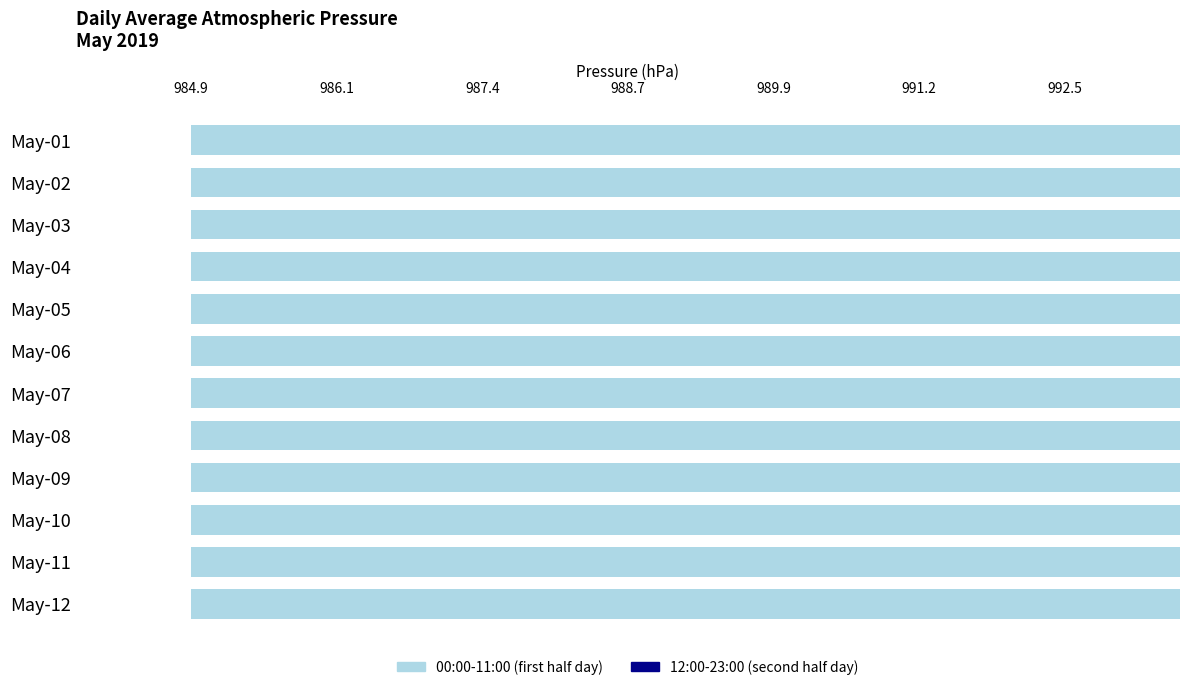

Is it true that 12:00-23:00 (second half day) equals 988.9 at May-12?

True